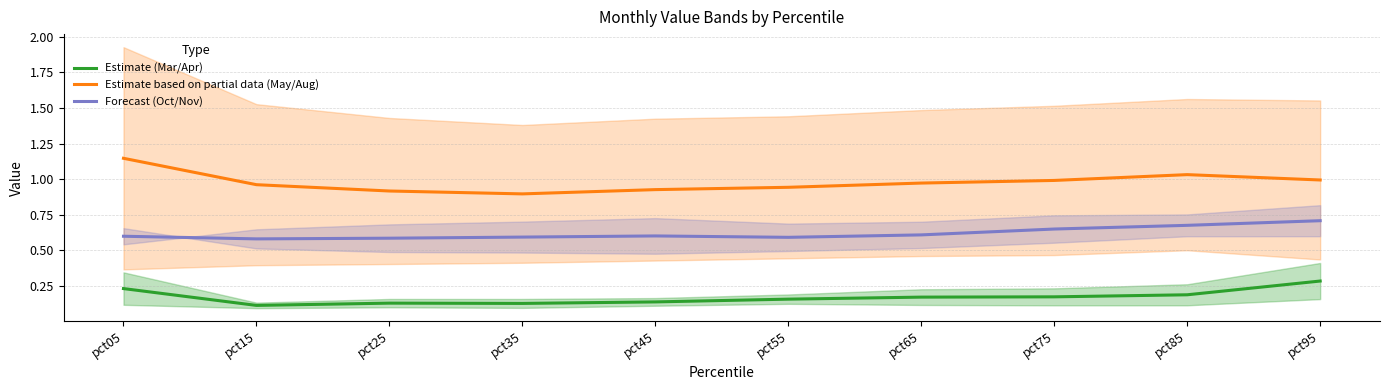

At which category is the sum across all series the highest?

pct95